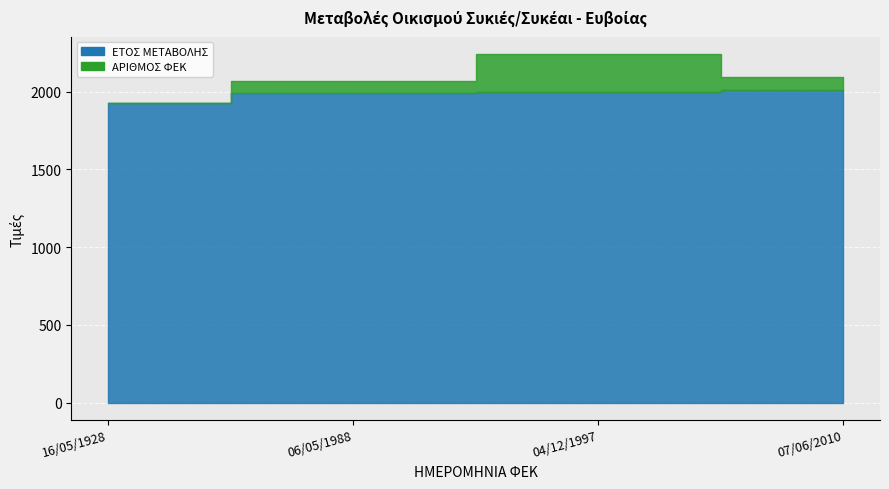

Rank the series at 06/05/1988 from highest to lowest value.

ΕΤΟΣ ΜΕΤΑΒΟΛΗΣ, ΑΡΙΘΜΟΣ ΦΕΚ